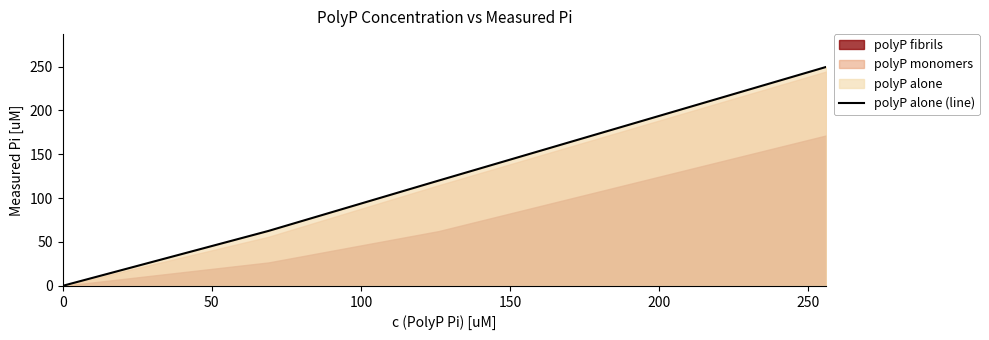

Reading right to left, what are all the values shown in this chart?

249.6	120.0	62.6	0.0